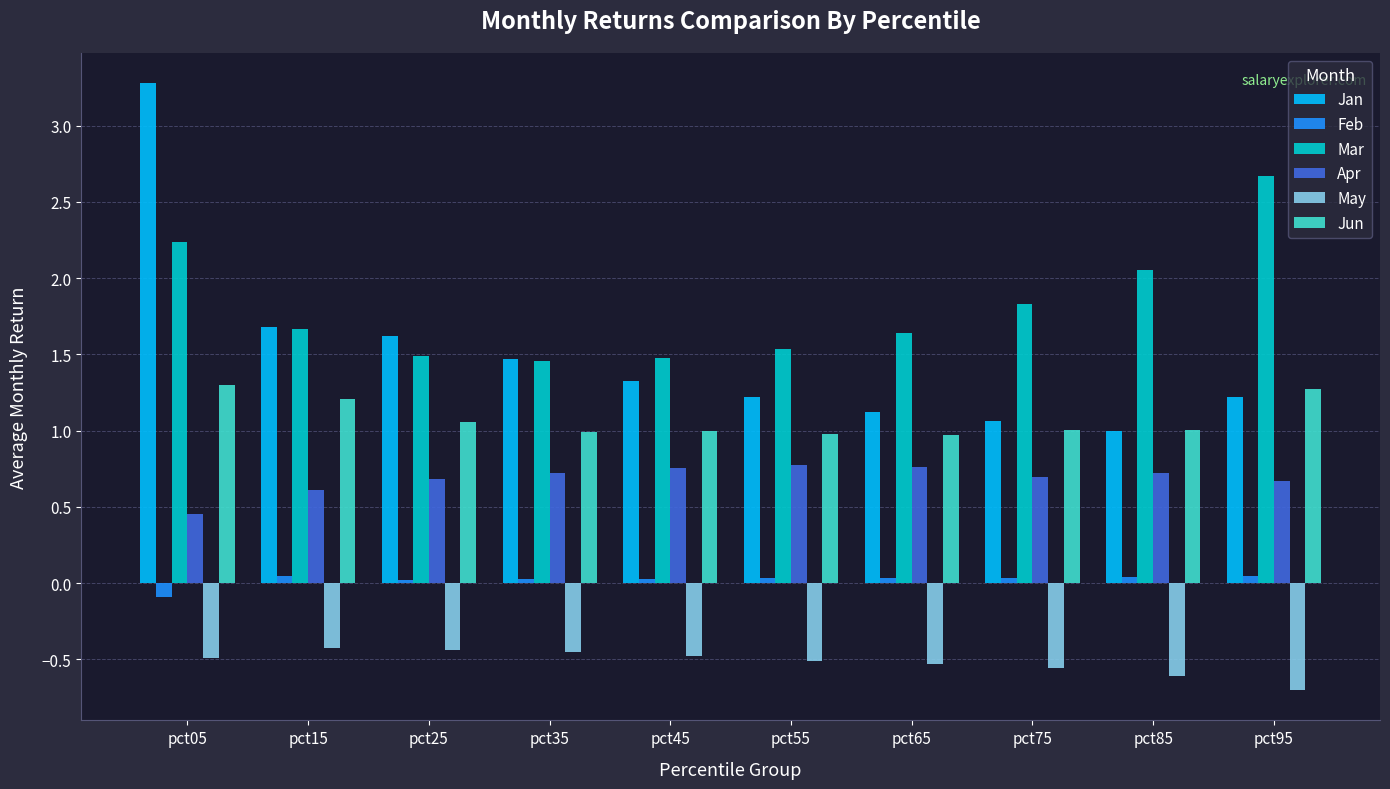

How many values in the Feb series exceed 0?

9